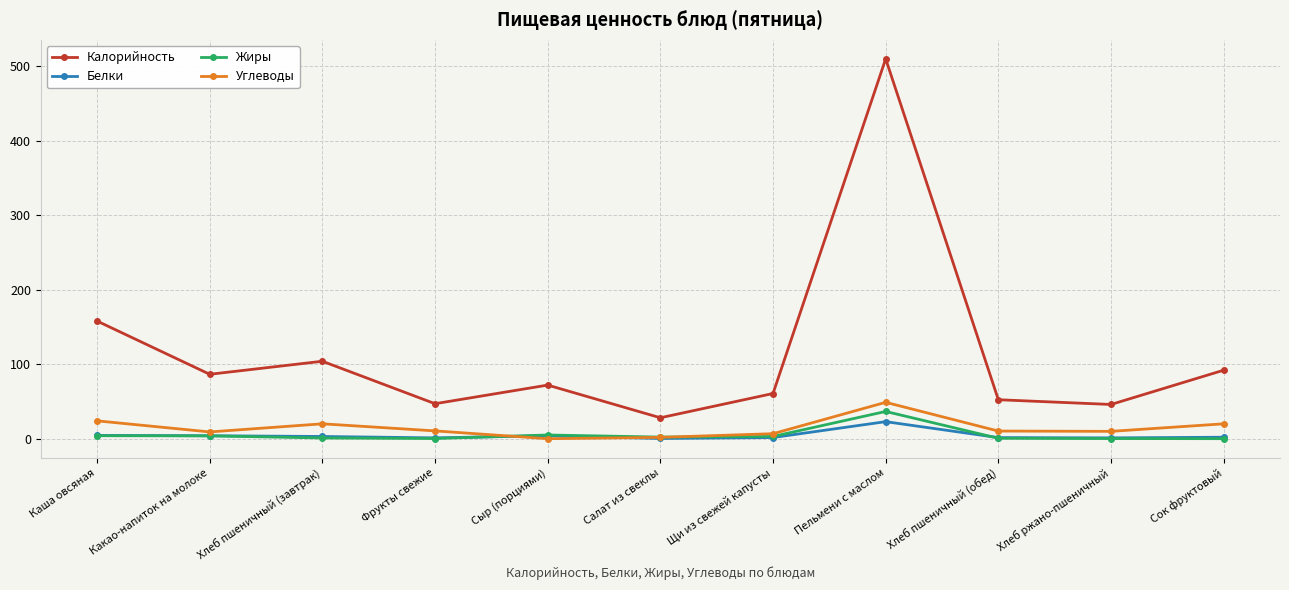

Where is the first local maximum for Калорийность?

Хлеб пшеничный (завтрак)